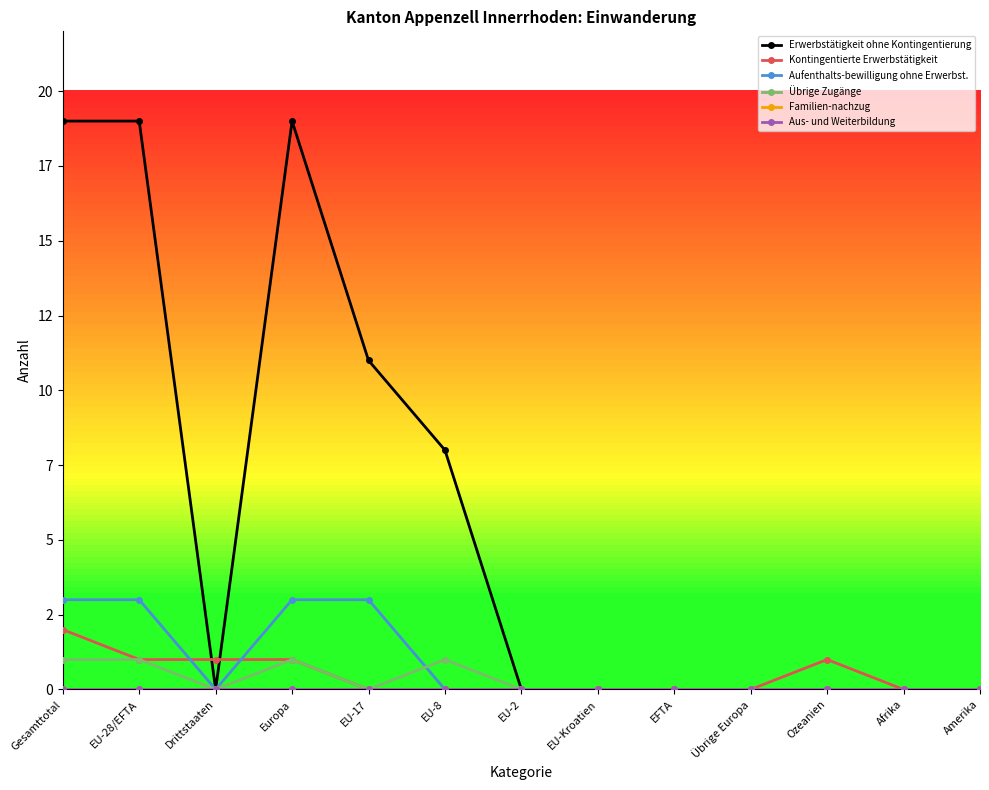

Where is Übrige Zugänge nearest to the value 0?

Drittstaaten